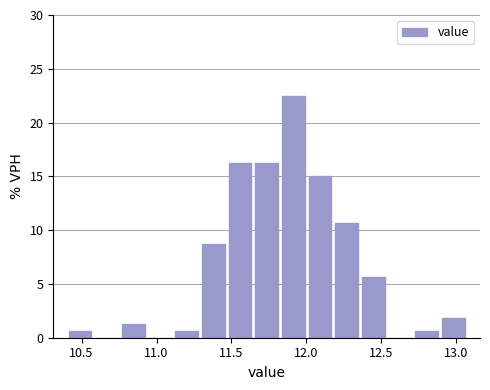

Read against the x-axis, roughly where is the centre of the tallest bar?

11.90